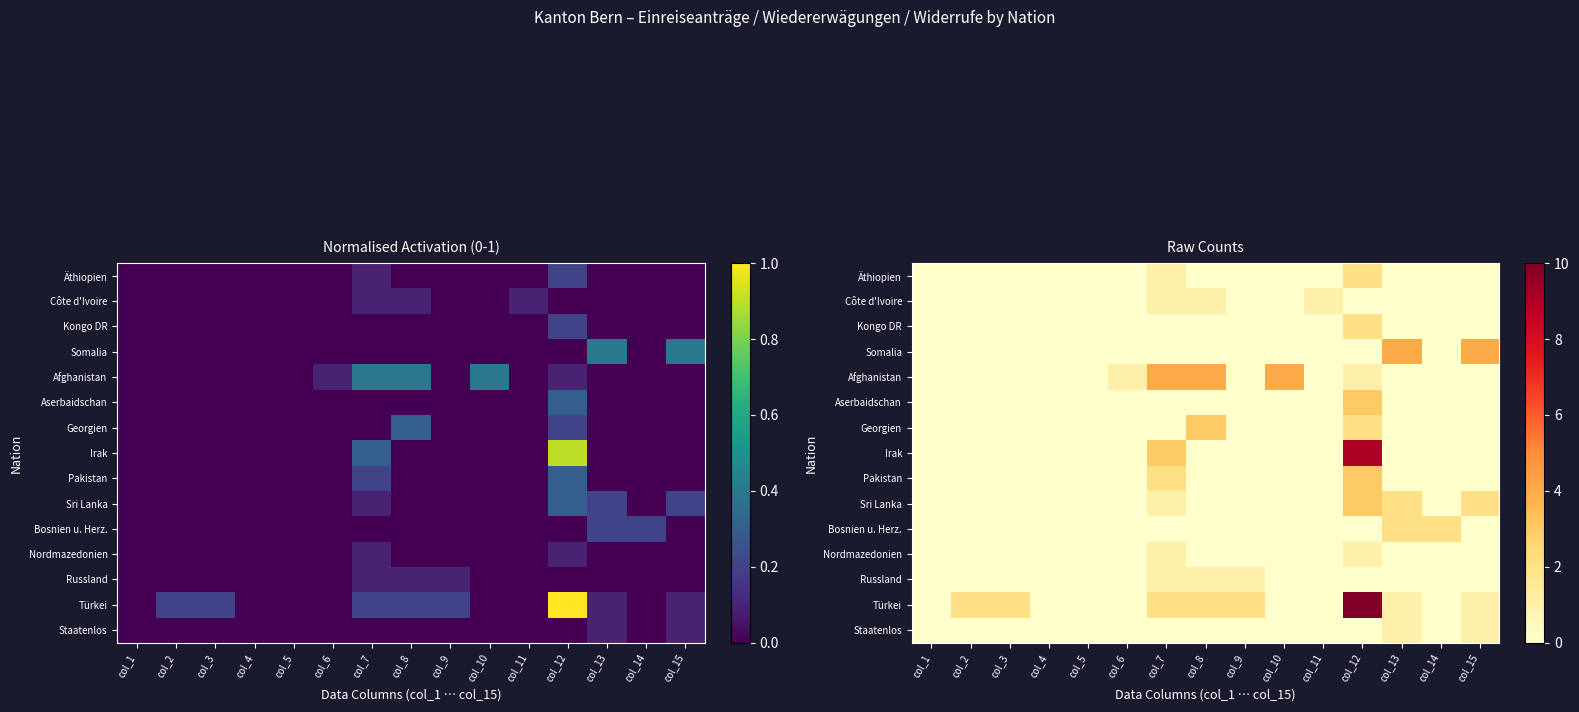

True or false: Kongo DR has a value of 0 at col_15.

True